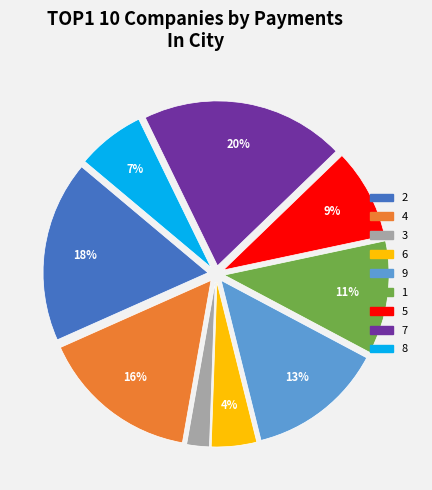

Do 3 and 5 together represent more than half of the pie?

No